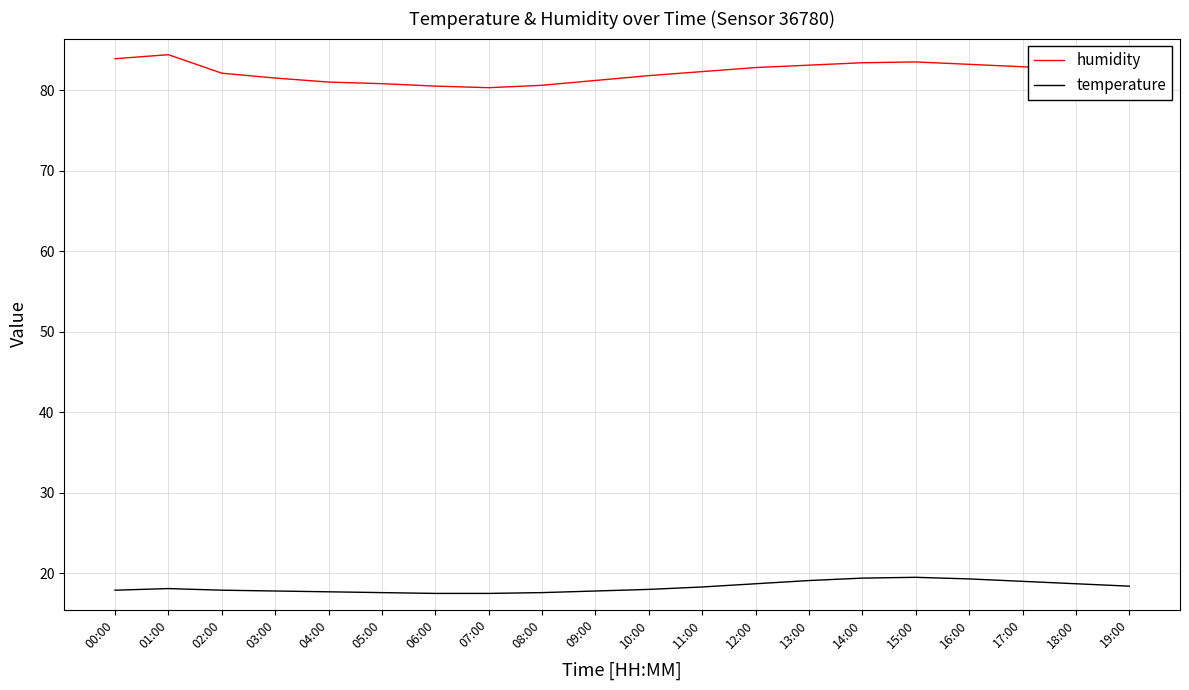

Does the chart display data point markers on the line(s)?

No